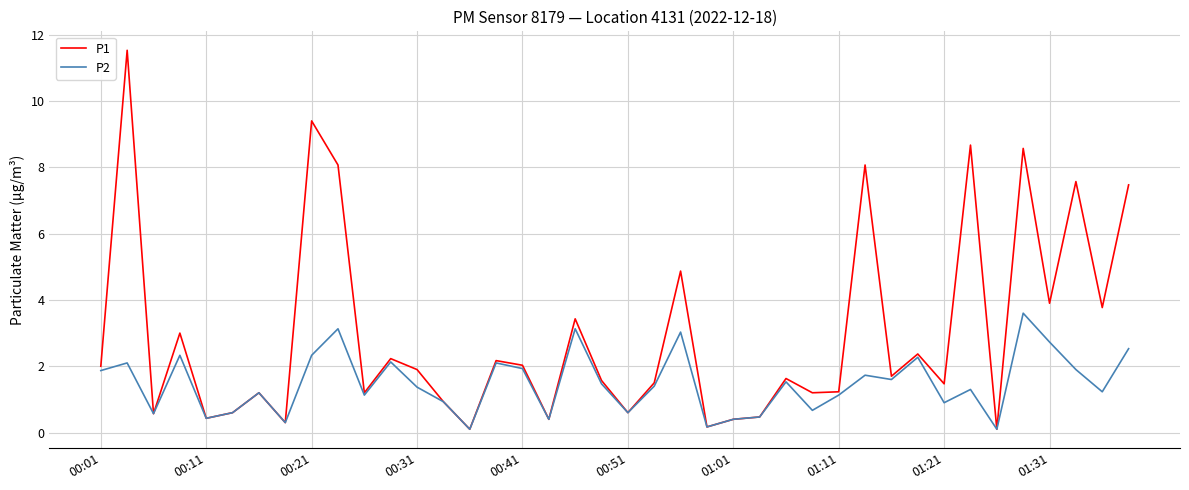

Which series has the largest range (max minus min)?

P1